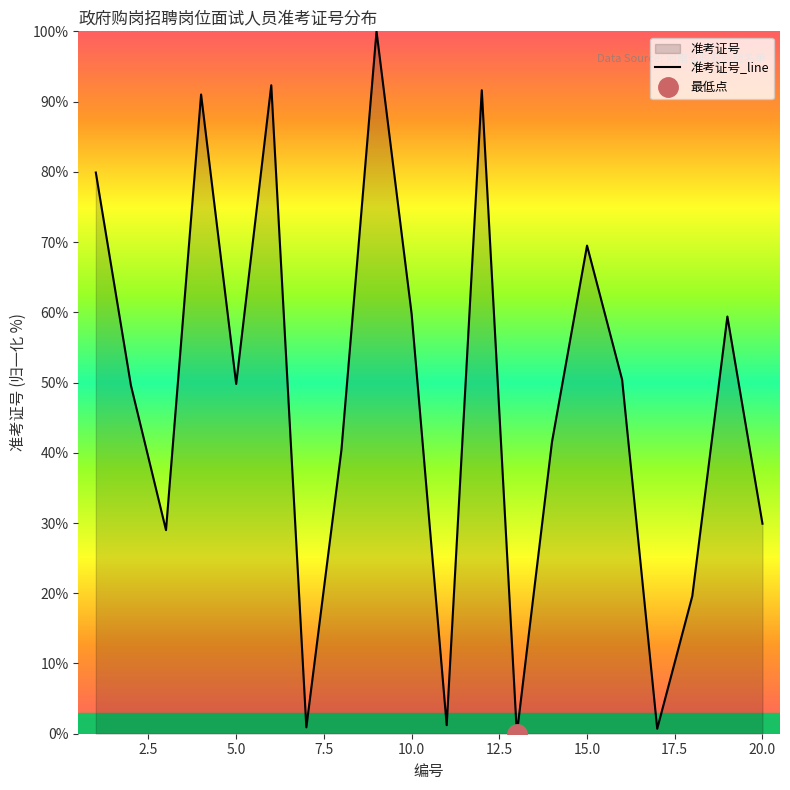

At which category does the data reach its first local peak?

4